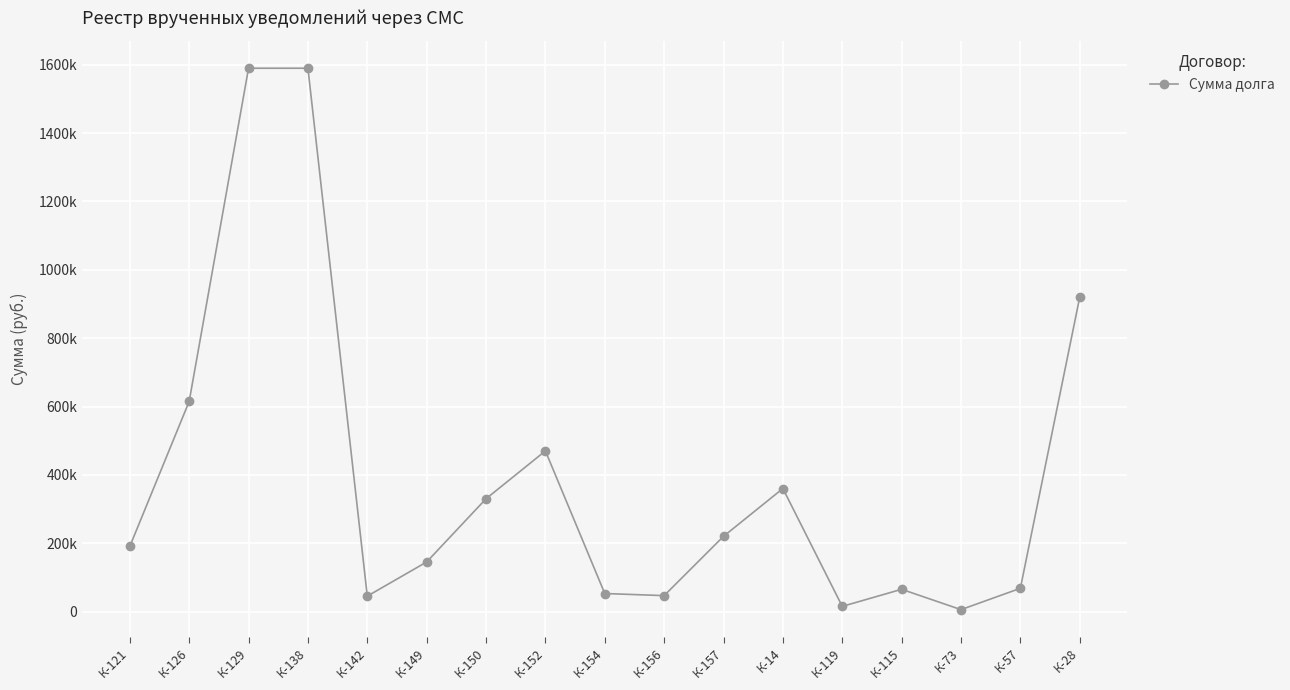

Does the chart have visible grid lines?

Yes